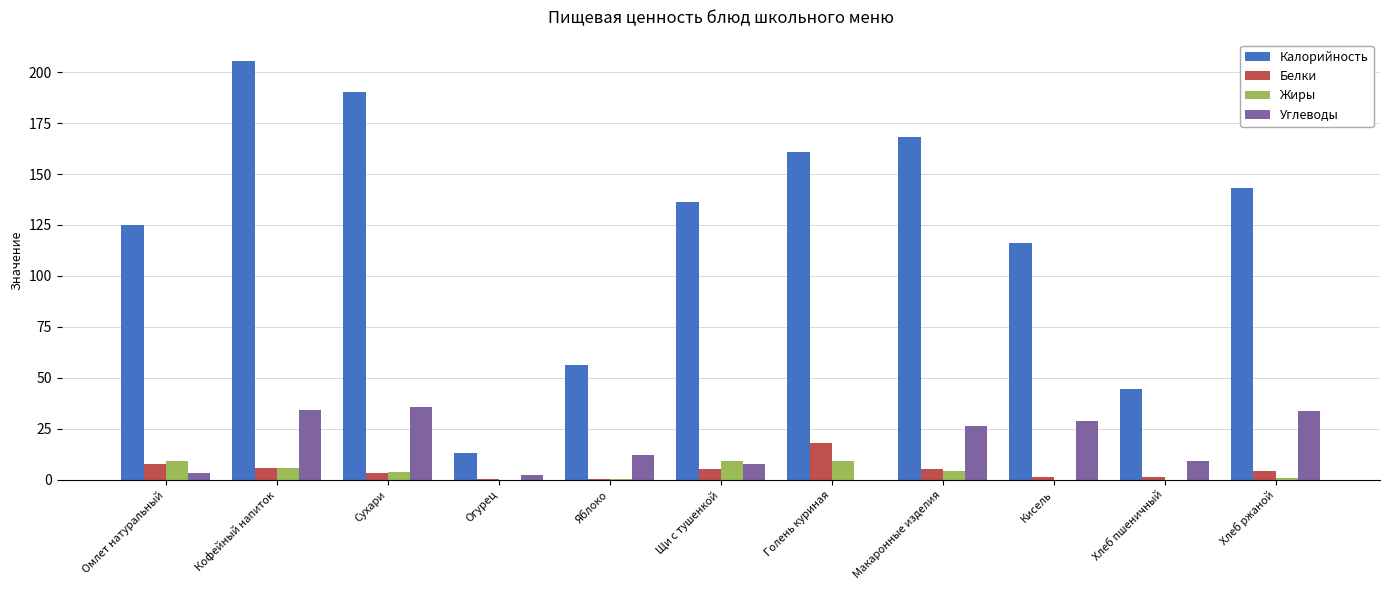

What is the sum of all Жиры values?

43.0